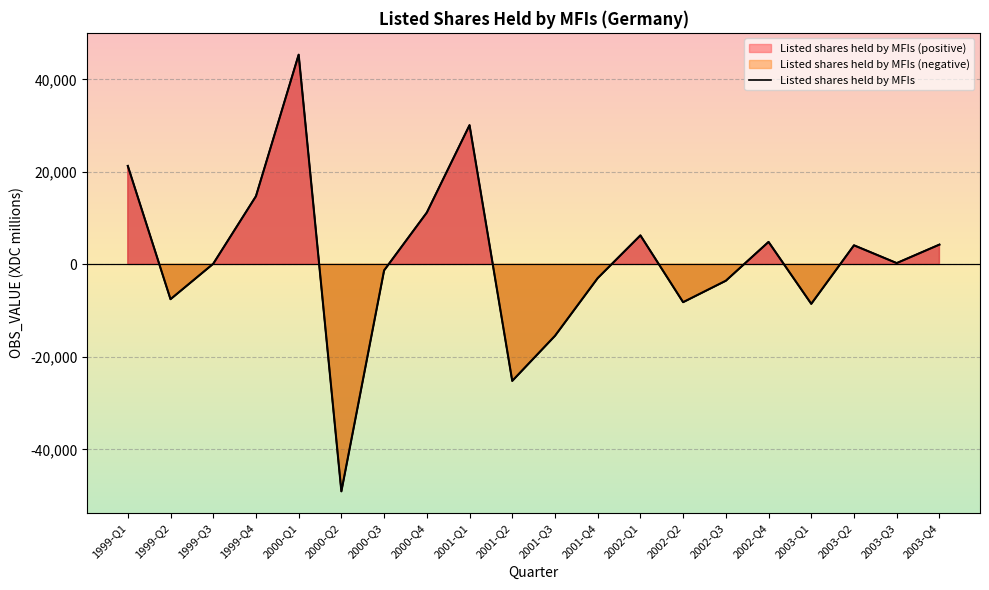

At which label does the data first exceed 273?

1999-Q1